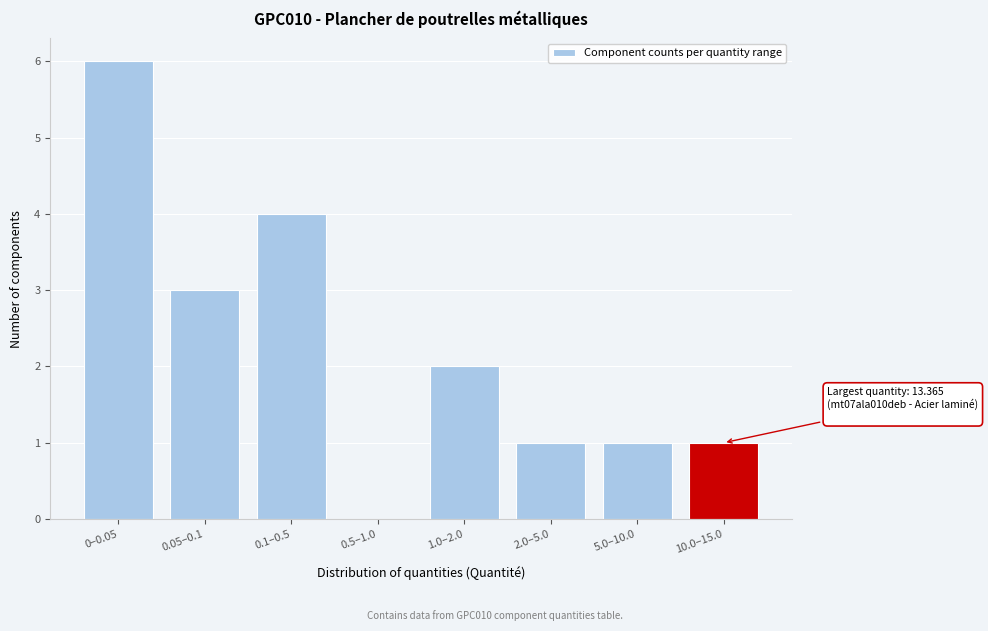

Reading right to left, what are all the values shown in this chart?

10.0–15.0=1	5.0–10.0=1	2.0–5.0=1	1.0–2.0=2	0.5–1.0=0	0.1–0.5=4	0.05–0.1=3	0–0.05=6